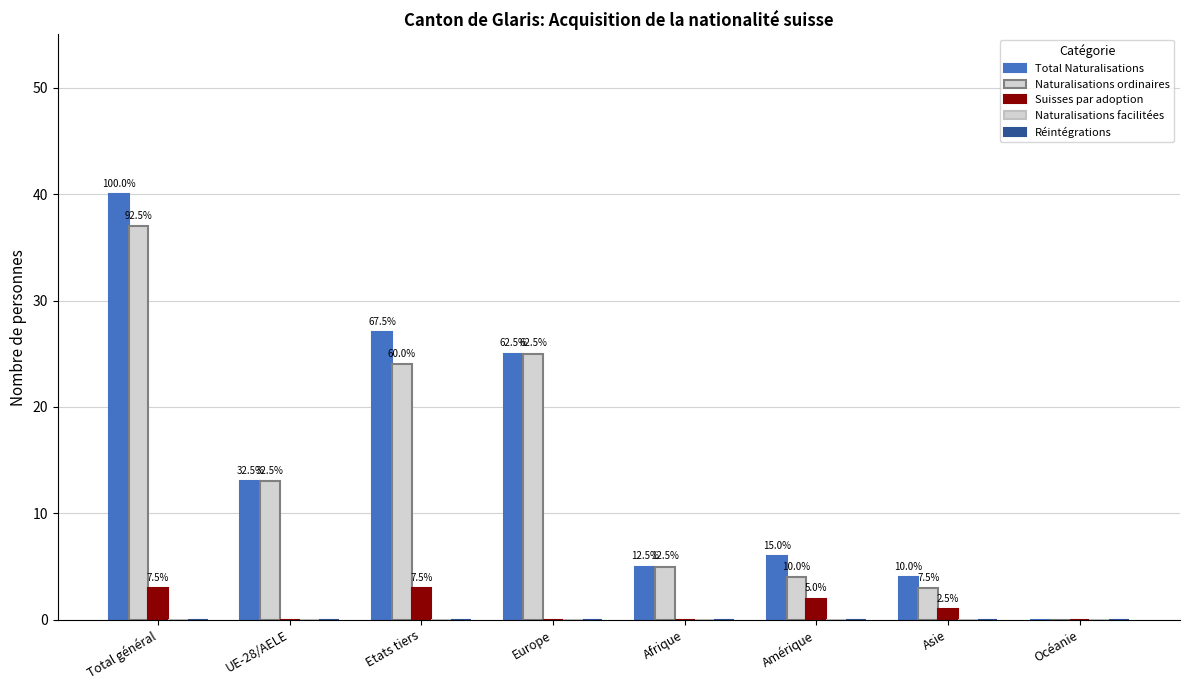

Are the bars horizontal?

No